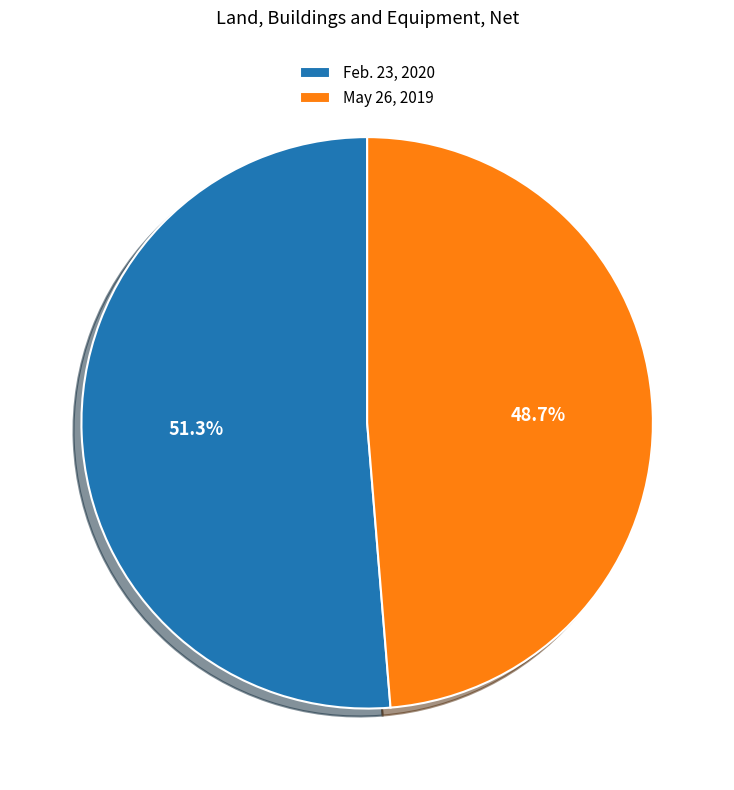

How many segments does this pie chart have?

2